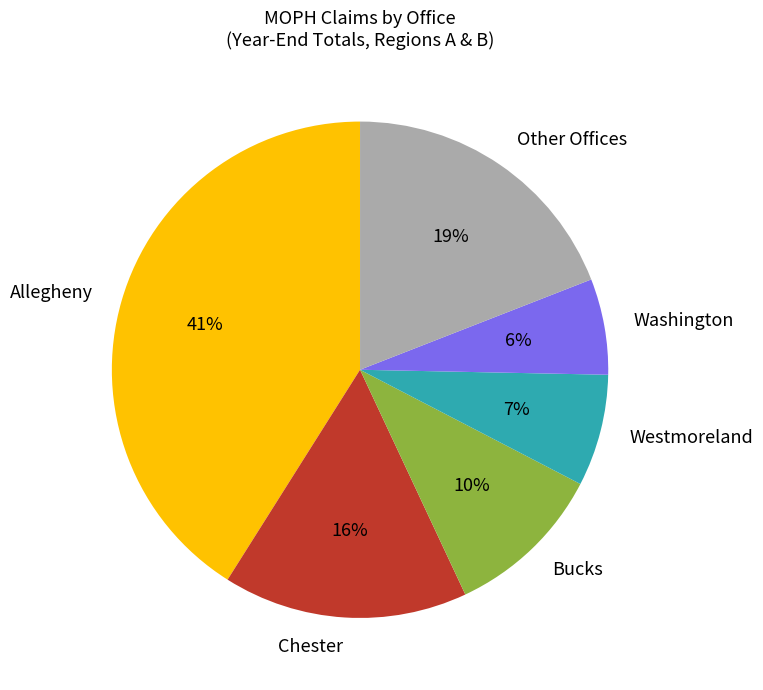

Does any single category account for the majority?

No